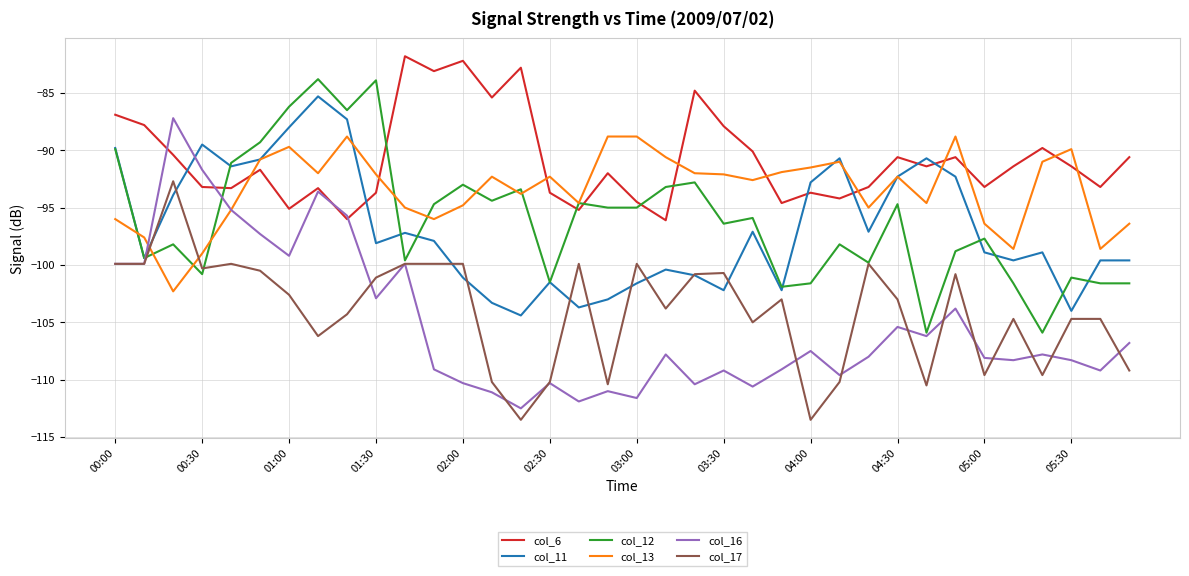

Rank the series by their maximum value, from highest to lowest.

col_6, col_12, col_11, col_16, col_13, col_17